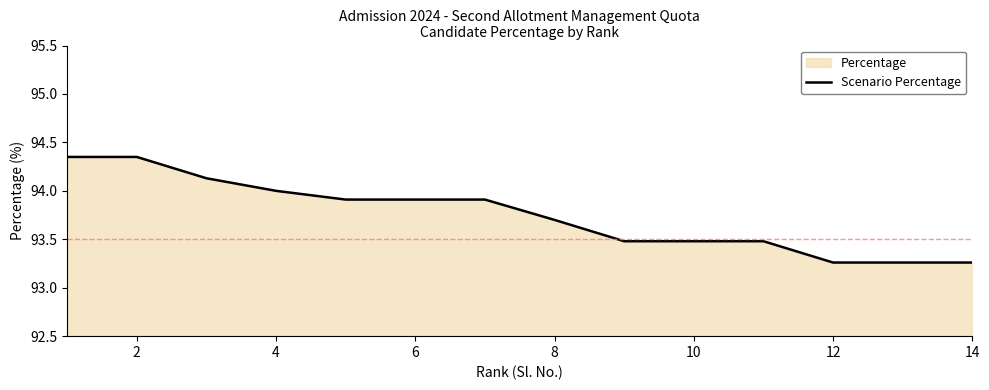

What is the label of the 13th point from the right?

2